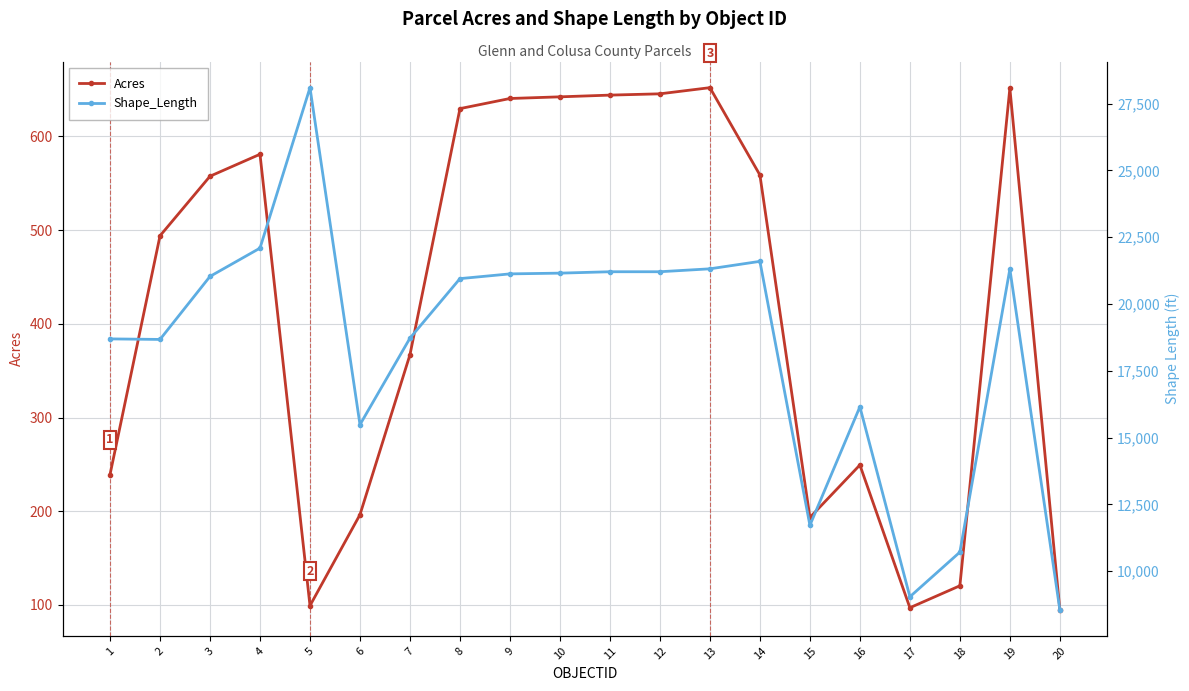

How many data points does each series have?

20